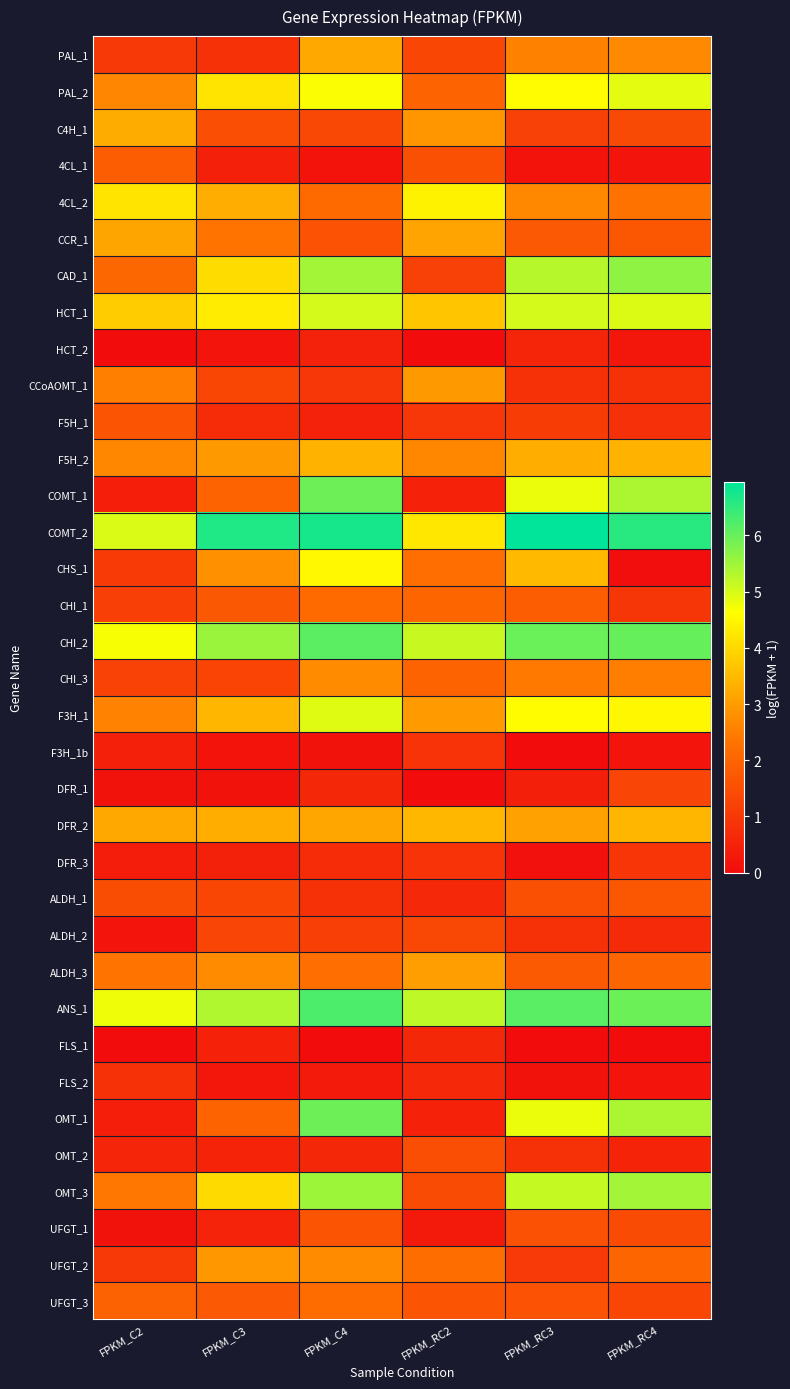

Reading right to left, transcribe all the data shown in this chart.

PAL_1: FPKM_RC4=2.7	FPKM_RC3=2.6	FPKM_RC2=1.3	FPKM_C4=3.2	FPKM_C3=0.8	FPKM_C2=1.0
PAL_2: FPKM_RC4=4.9	FPKM_RC3=4.6	FPKM_RC2=2.0	FPKM_C4=4.7	FPKM_C3=4.2	FPKM_C2=2.6
C4H_1: FPKM_RC4=1.4	FPKM_RC3=1.2	FPKM_RC2=2.9	FPKM_C4=1.3	FPKM_C3=1.5	FPKM_C2=3.3
4CL_1: FPKM_RC4=0.2	FPKM_RC3=0.2	FPKM_RC2=1.5	FPKM_C4=0.2	FPKM_C3=0.5	FPKM_C2=1.8
4CL_2: FPKM_RC4=2.3	FPKM_RC3=2.7	FPKM_RC2=4.4	FPKM_C4=2.1	FPKM_C3=3.3	FPKM_C2=4.2
CCR_1: FPKM_RC4=1.7	FPKM_RC3=1.8	FPKM_RC2=3.1	FPKM_C4=1.6	FPKM_C3=2.3	FPKM_C2=3.2
CAD_1: FPKM_RC4=5.7	FPKM_RC3=5.3	FPKM_RC2=1.2	FPKM_C4=5.5	FPKM_C3=4.1	FPKM_C2=2.1
HCT_1: FPKM_RC4=4.9	FPKM_RC3=5.0	FPKM_RC2=3.7	FPKM_C4=5.0	FPKM_C3=4.3	FPKM_C2=3.8
HCT_2: FPKM_RC4=0.2	FPKM_RC3=0.6	FPKM_RC2=0.0	FPKM_C4=0.5	FPKM_C3=0.2	FPKM_C2=0.0
CCoAOMT_1: FPKM_RC4=0.8	FPKM_RC3=0.8	FPKM_RC2=3.0	FPKM_C4=1.0	FPKM_C3=1.3	FPKM_C2=2.5
F5H_1: FPKM_RC4=0.8	FPKM_RC3=1.1	FPKM_RC2=1.0	FPKM_C4=0.5	FPKM_C3=0.7	FPKM_C2=1.6
F5H_2: FPKM_RC4=3.4	FPKM_RC3=3.3	FPKM_RC2=2.7	FPKM_C4=3.4	FPKM_C3=2.9	FPKM_C2=2.7
COMT_1: FPKM_RC4=5.4	FPKM_RC3=4.8	FPKM_RC2=0.5	FPKM_C4=5.9	FPKM_C3=2.0	FPKM_C2=0.4
COMT_2: FPKM_RC4=6.6	FPKM_RC3=6.9	FPKM_RC2=4.2	FPKM_C4=6.7	FPKM_C3=6.7	FPKM_C2=5.0
CHS_1: FPKM_RC4=0.0	FPKM_RC3=3.5	FPKM_RC2=2.2	FPKM_C4=4.5	FPKM_C3=2.8	FPKM_C2=1.1
CHI_1: FPKM_RC4=0.9	FPKM_RC3=1.8	FPKM_RC2=2.0	FPKM_C4=2.1	FPKM_C3=1.7	FPKM_C2=1.2
CHI_2: FPKM_RC4=6.0	FPKM_RC3=6.0	FPKM_RC2=5.1	FPKM_C4=6.1	FPKM_C3=5.5	FPKM_C2=4.7
CHI_3: FPKM_RC4=2.5	FPKM_RC3=2.4	FPKM_RC2=2.0	FPKM_C4=2.7	FPKM_C3=1.3	FPKM_C2=1.2
F3H_1: FPKM_RC4=4.5	FPKM_RC3=4.6	FPKM_RC2=3.0	FPKM_C4=4.9	FPKM_C3=3.4	FPKM_C2=2.6
F3H_1b: FPKM_RC4=0.2	FPKM_RC3=0.0	FPKM_RC2=0.9	FPKM_C4=0.1	FPKM_C3=0.2	FPKM_C2=0.5
DFR_1: FPKM_RC4=1.3	FPKM_RC3=0.4	FPKM_RC2=0.0	FPKM_C4=0.6	FPKM_C3=0.1	FPKM_C2=0.1
DFR_2: FPKM_RC4=3.4	FPKM_RC3=3.1	FPKM_RC2=3.4	FPKM_C4=3.2	FPKM_C3=3.3	FPKM_C2=3.2
DFR_3: FPKM_RC4=0.9	FPKM_RC3=0.1	FPKM_RC2=0.9	FPKM_C4=0.7	FPKM_C3=0.5	FPKM_C2=0.4
ALDH_1: FPKM_RC4=1.7	FPKM_RC3=1.5	FPKM_RC2=0.6	FPKM_C4=0.8	FPKM_C3=1.3	FPKM_C2=1.5
ALDH_2: FPKM_RC4=0.7	FPKM_RC3=0.9	FPKM_RC2=1.3	FPKM_C4=1.2	FPKM_C3=1.3	FPKM_C2=0.2
ALDH_3: FPKM_RC4=2.0	FPKM_RC3=1.8	FPKM_RC2=3.0	FPKM_C4=2.2	FPKM_C3=2.8	FPKM_C2=2.4
ANS_1: FPKM_RC4=6.0	FPKM_RC3=6.1	FPKM_RC2=5.2	FPKM_C4=6.2	FPKM_C3=5.3	FPKM_C2=4.8
FLS_1: FPKM_RC4=0.0	FPKM_RC3=0.0	FPKM_RC2=0.6	FPKM_C4=0.0	FPKM_C3=0.5	FPKM_C2=0.0
FLS_2: FPKM_RC4=0.2	FPKM_RC3=0.1	FPKM_RC2=0.7	FPKM_C4=0.3	FPKM_C3=0.2	FPKM_C2=0.8
OMT_1: FPKM_RC4=5.4	FPKM_RC3=4.8	FPKM_RC2=0.5	FPKM_C4=5.9	FPKM_C3=2.0	FPKM_C2=0.4
OMT_2: FPKM_RC4=0.5	FPKM_RC3=0.8	FPKM_RC2=1.5	FPKM_C4=0.6	FPKM_C3=0.5	FPKM_C2=0.6
OMT_3: FPKM_RC4=5.5	FPKM_RC3=5.1	FPKM_RC2=1.4	FPKM_C4=5.5	FPKM_C3=4.0	FPKM_C2=2.4
UFGT_1: FPKM_RC4=1.4	FPKM_RC3=1.5	FPKM_RC2=0.3	FPKM_C4=1.7	FPKM_C3=0.5	FPKM_C2=0.1
UFGT_2: FPKM_RC4=2.0	FPKM_RC3=1.0	FPKM_RC2=2.2	FPKM_C4=2.7	FPKM_C3=2.9	FPKM_C2=1.0
UFGT_3: FPKM_RC4=1.3	FPKM_RC3=1.6	FPKM_RC2=1.6	FPKM_C4=2.2	FPKM_C3=1.8	FPKM_C2=1.9